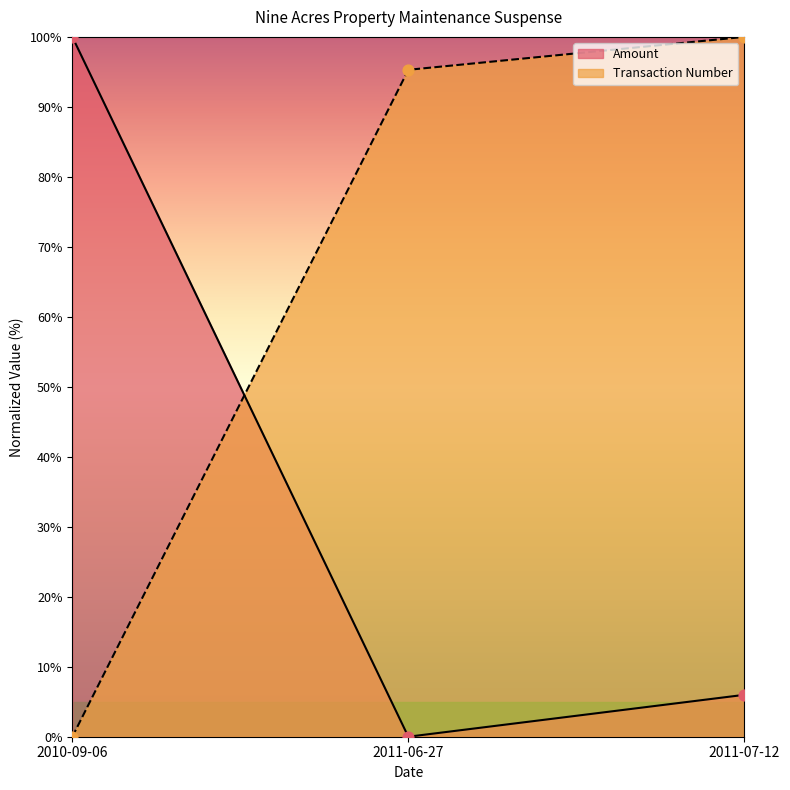

At which category is the sum across all series the highest?

2011-07-12